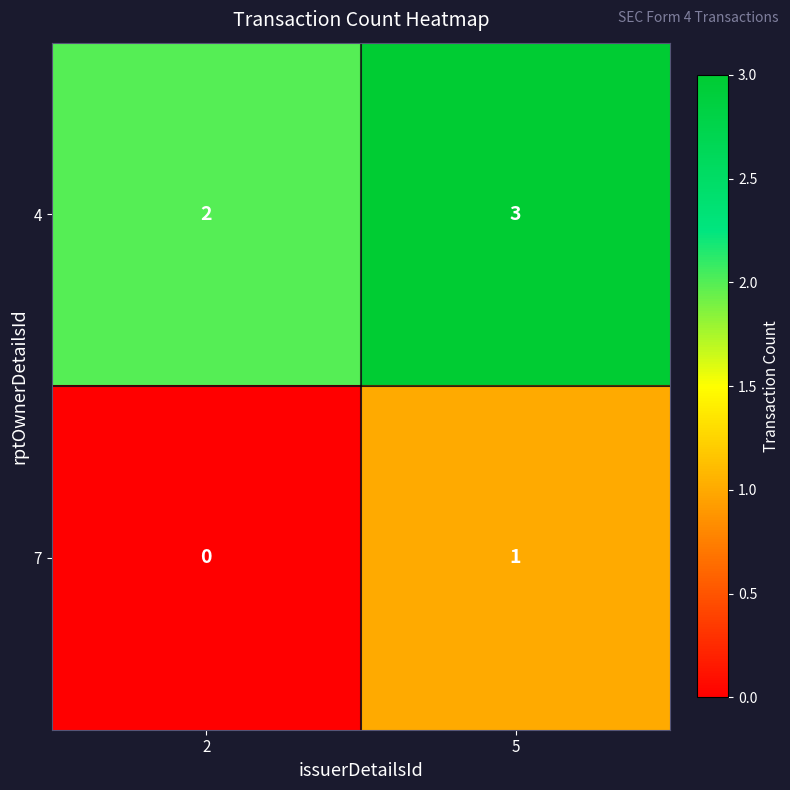

What is the total value across all series at 5?

4